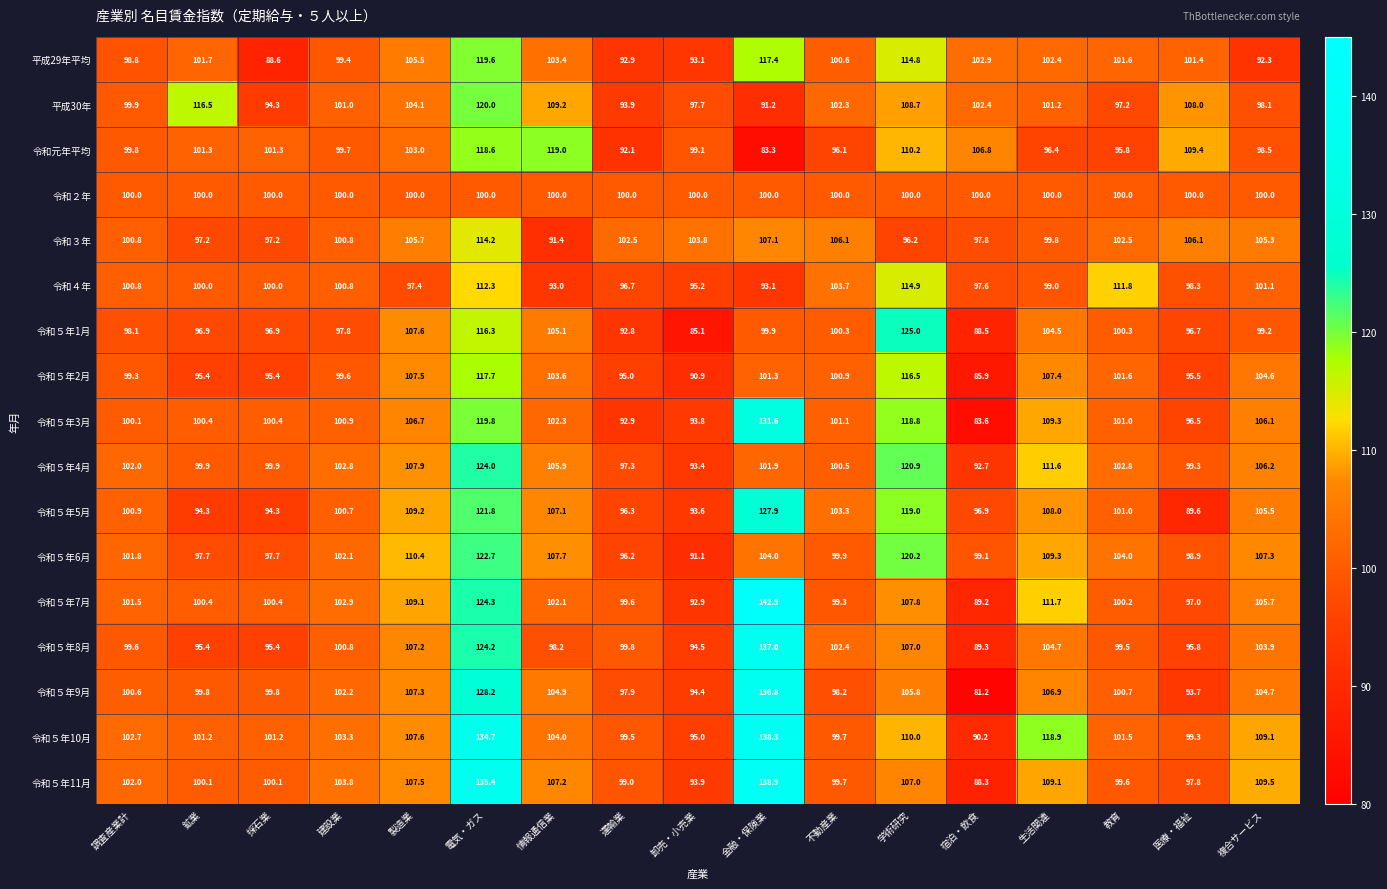

What is the lowest value of the 令和５年9月 series?

81.2